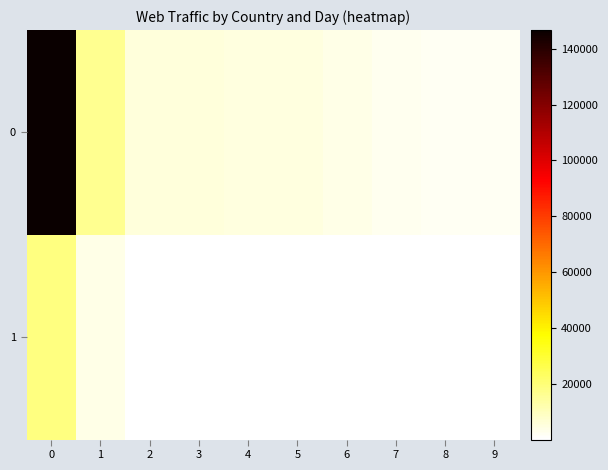

Reading left to right, transcribe all the data shown in this chart.

0: 0=146646	1=16351	2=5811	3=5515	4=5247	5=5081	6=3734	7=2484	8=2147	9=1927
1: 0=18999	1=3866	2=159	3=148	4=264	5=369	6=250	7=129	8=453	9=252